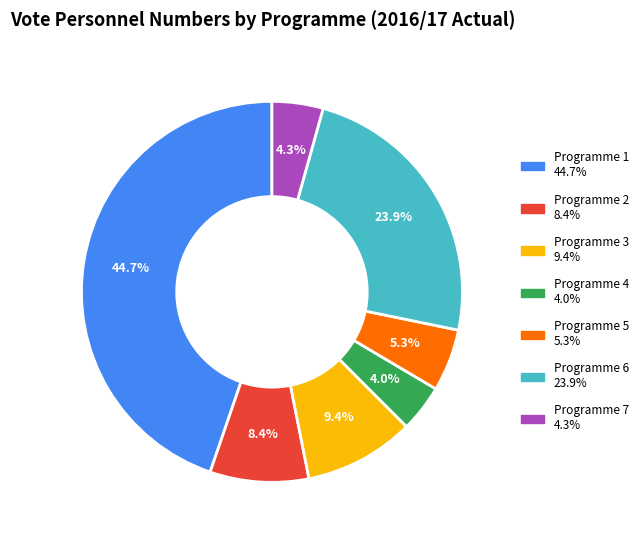

How many segments does this pie chart have?

7